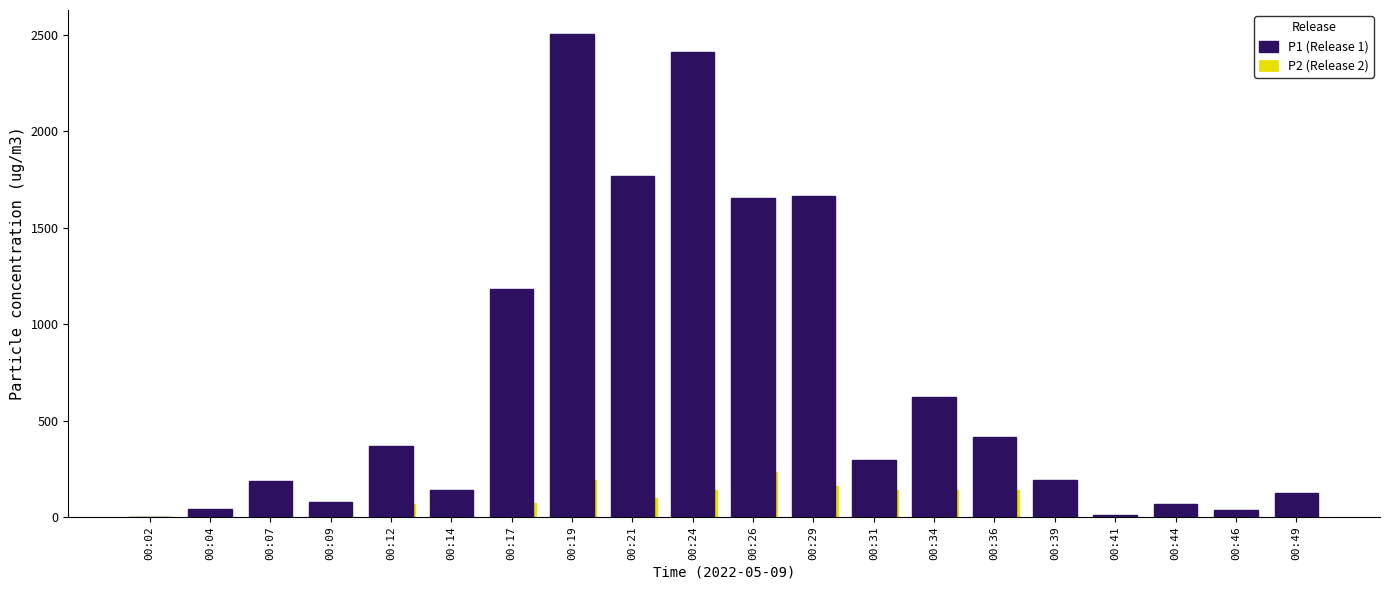

What is the total value across all series at 00:36?

550.5